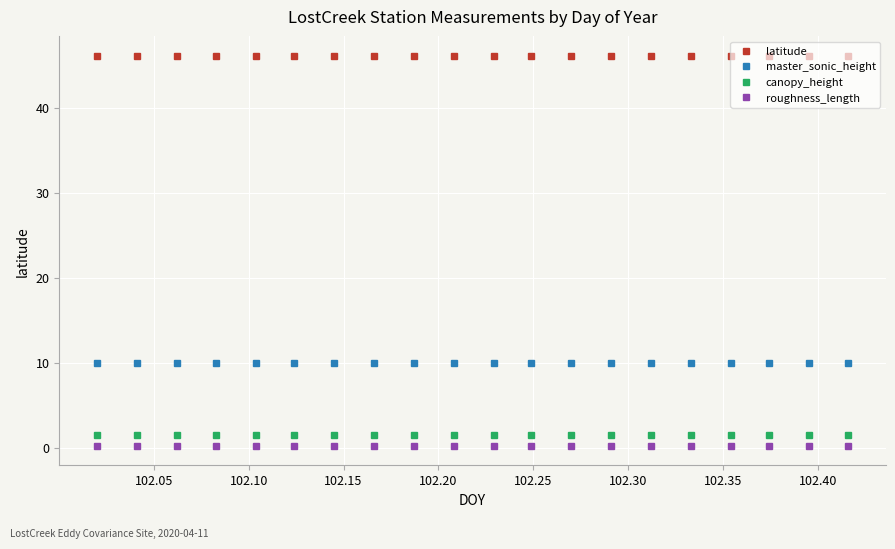

What is the greatest value displayed?

46.1